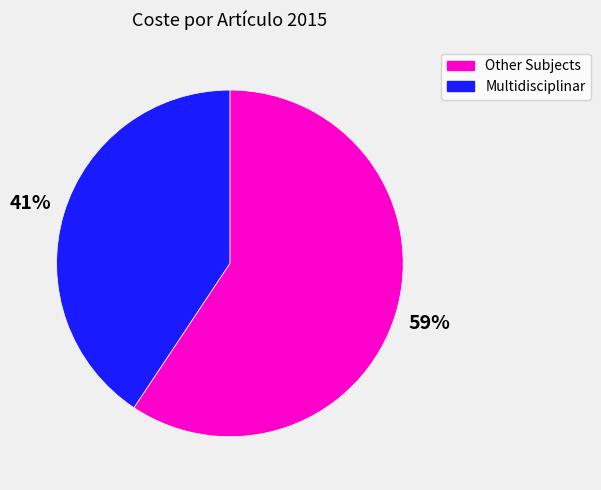

Does any single category account for the majority?

Yes